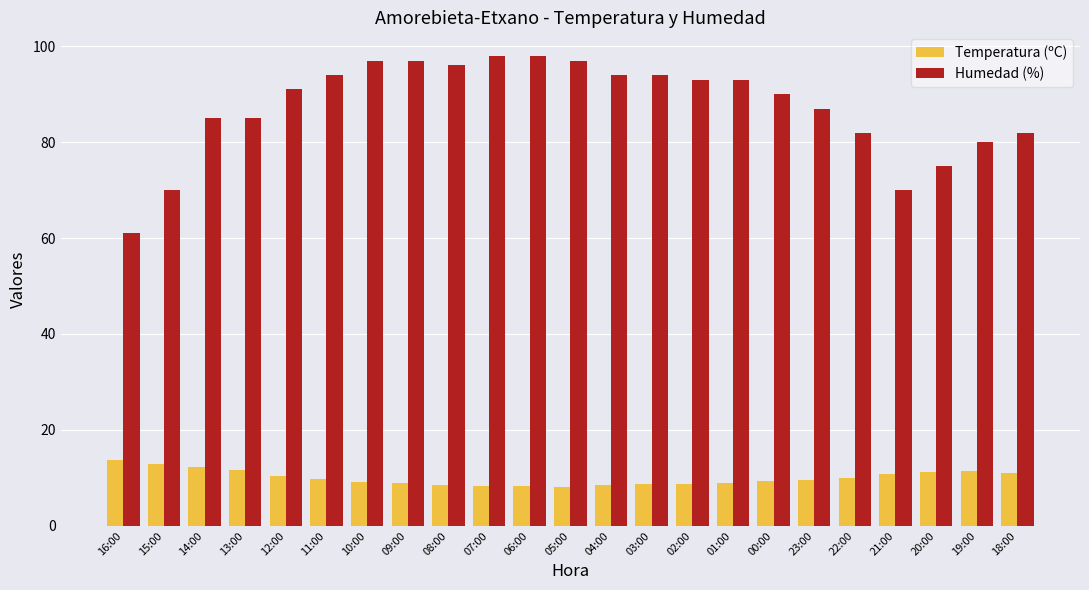

What is the minimum value for Temperatura (ºC)?

8.0